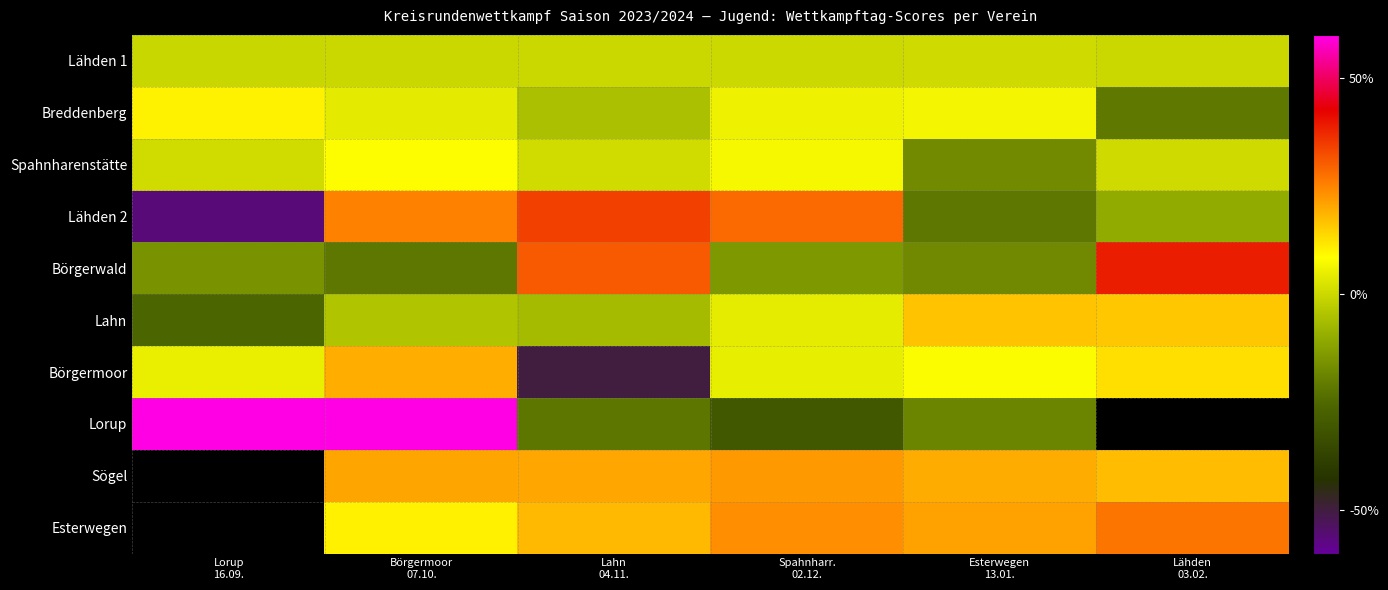

Between Börgermoor
07.10. and Lorup
16.09., which is larger?

Börgermoor
07.10.